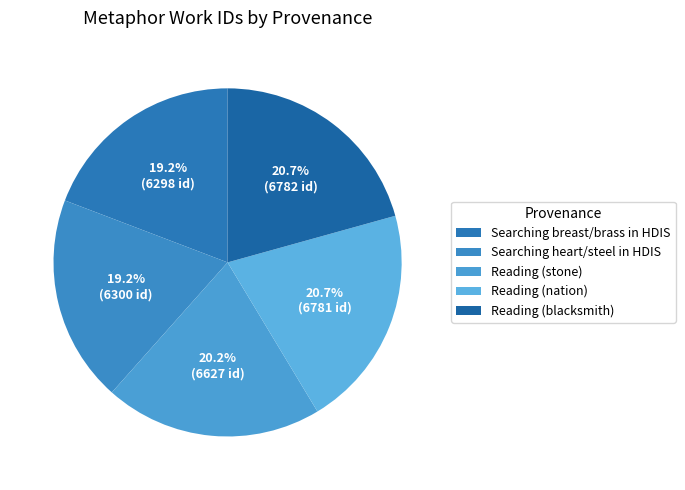

How many segments does this pie chart have?

5